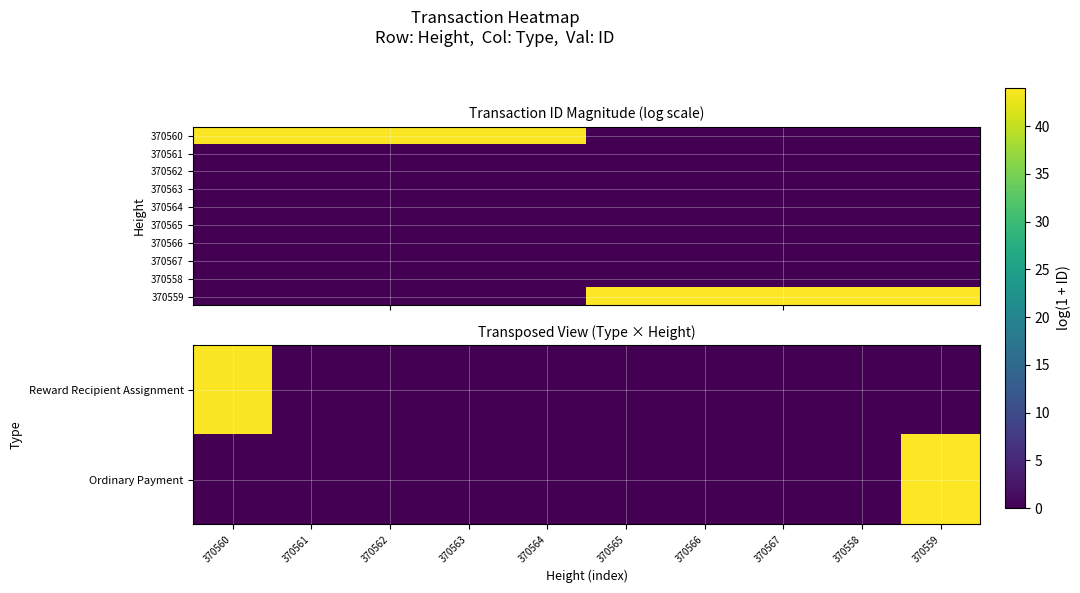

How many values in the Reward Recipient Assignment series exceed 0?

1